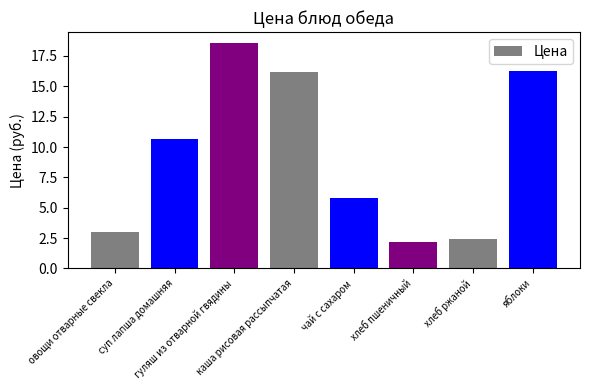

The chart shows a value of 5.8 at чай с сахаром. True or false?

True